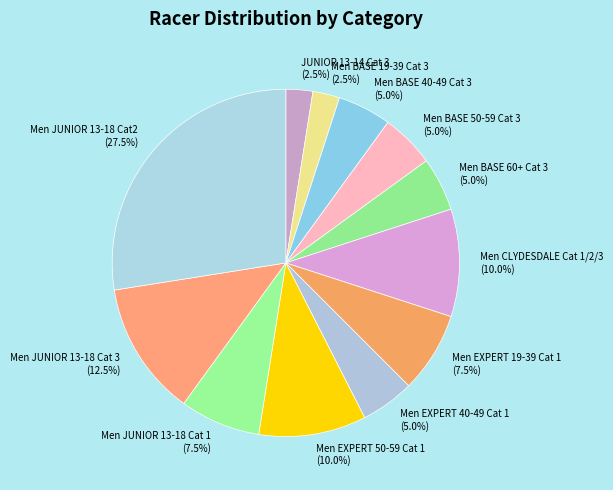

Count the number of slices in the pie.

12